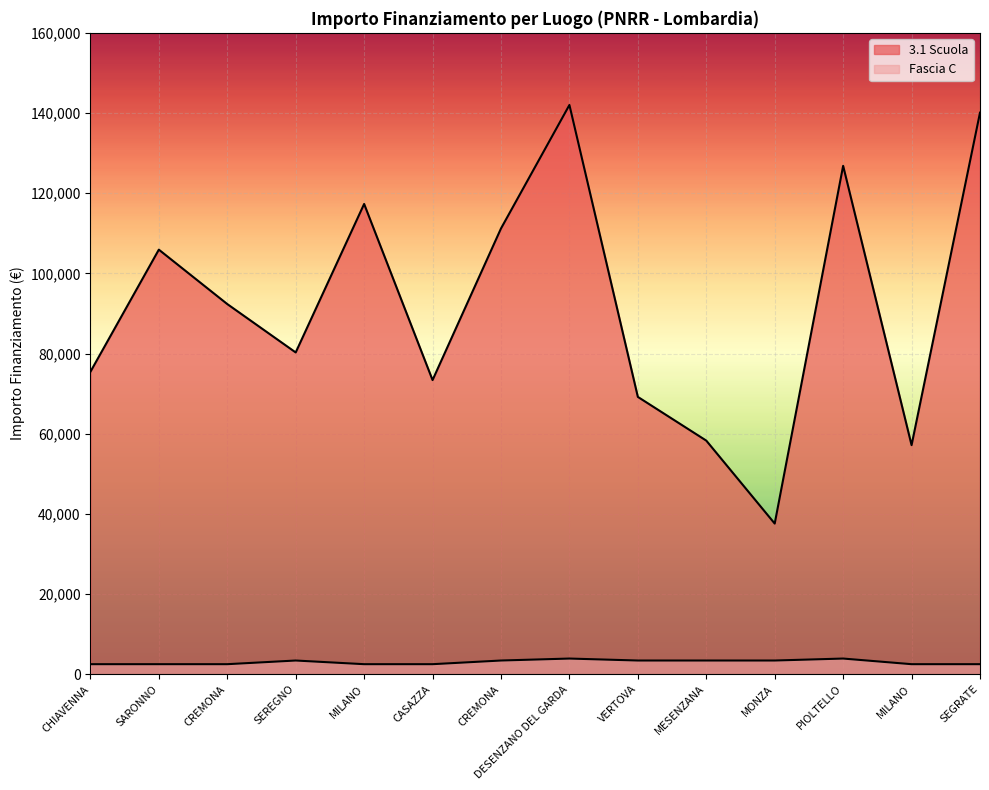

True or false: Fascia C and 3.1 Scuola cross at least once.

False